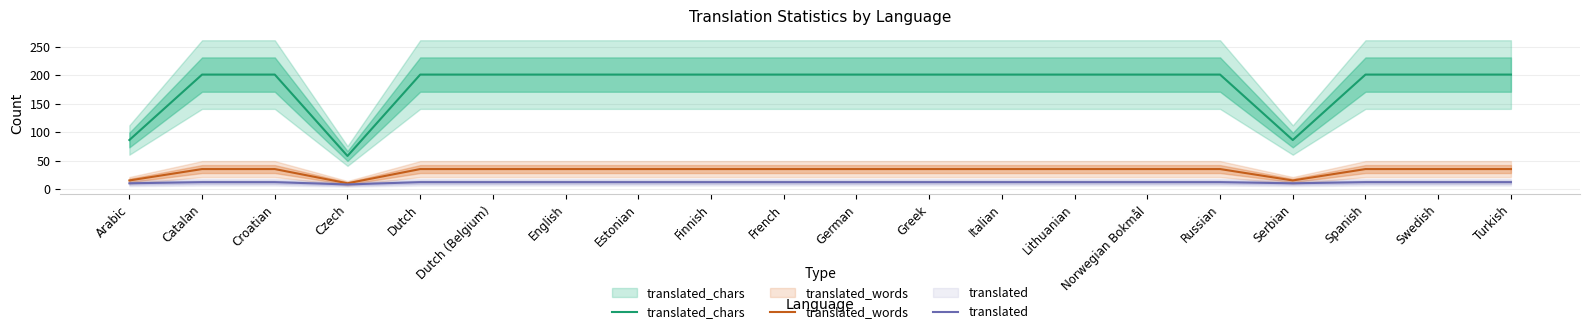

Reading left to right, list all the values displayed in this chart.

translated_chars: Arabic=86	Catalan=201	Croatian=201	Czech=58	Dutch=201	Dutch (Belgium)=201	English=201	Estonian=201	Finnish=201	French=201	German=201	Greek=201	Italian=201	Lithuanian=201	Norwegian Bokmål=201	Russian=201	Serbian=86	Spanish=201	Swedish=201	Turkish=201
translated_words: Arabic=15	Catalan=35	Croatian=35	Czech=10	Dutch=35	Dutch (Belgium)=35	English=35	Estonian=35	Finnish=35	French=35	German=35	Greek=35	Italian=35	Lithuanian=35	Norwegian Bokmål=35	Russian=35	Serbian=15	Spanish=35	Swedish=35	Turkish=35
translated: Arabic=10	Catalan=12	Croatian=12	Czech=8	Dutch=12	Dutch (Belgium)=12	English=12	Estonian=12	Finnish=12	French=12	German=12	Greek=12	Italian=12	Lithuanian=12	Norwegian Bokmål=12	Russian=12	Serbian=10	Spanish=12	Swedish=12	Turkish=12